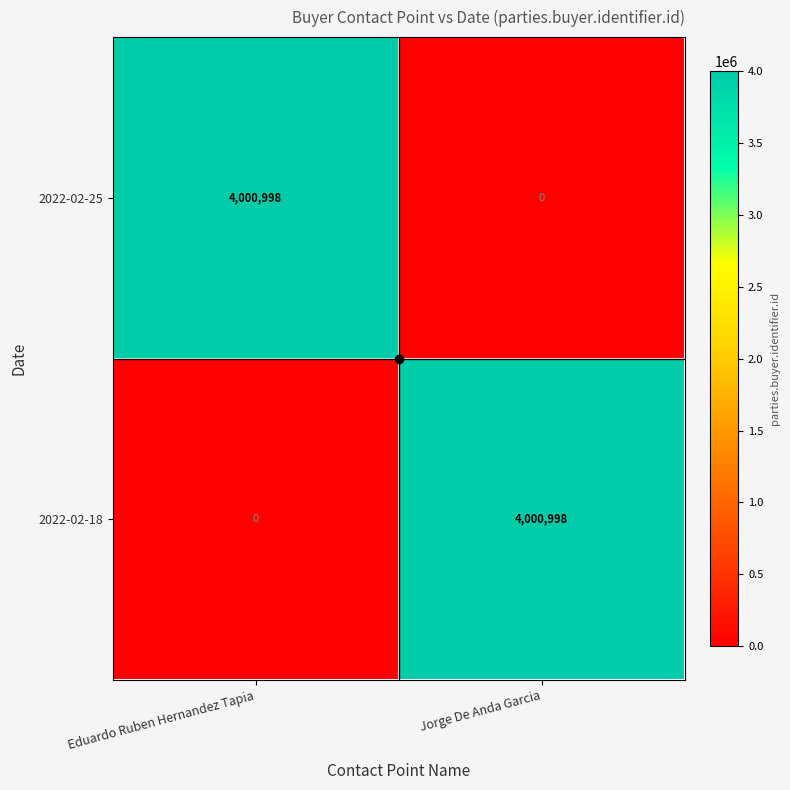

Count the number of data series in this chart.

2